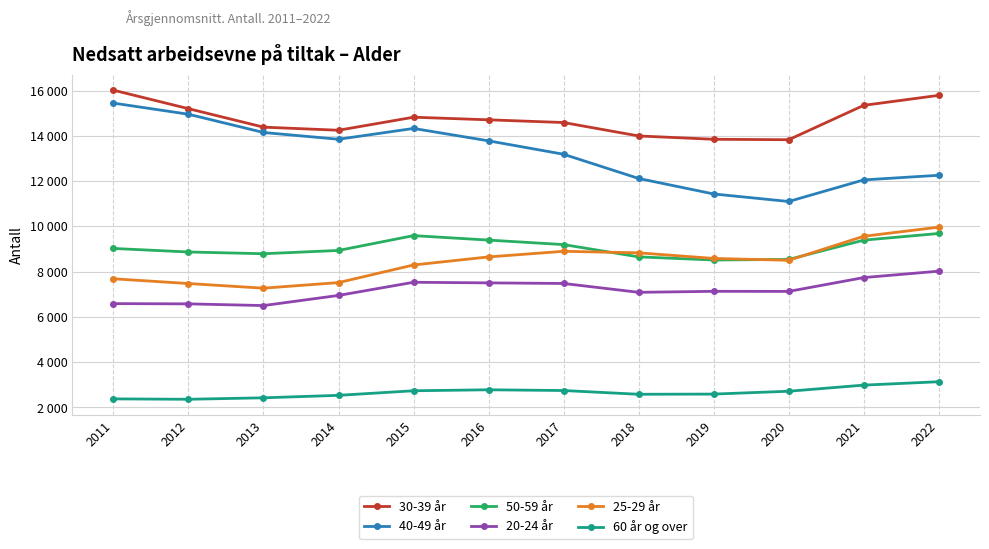

Which series has the largest total across all categories?

30-39 år